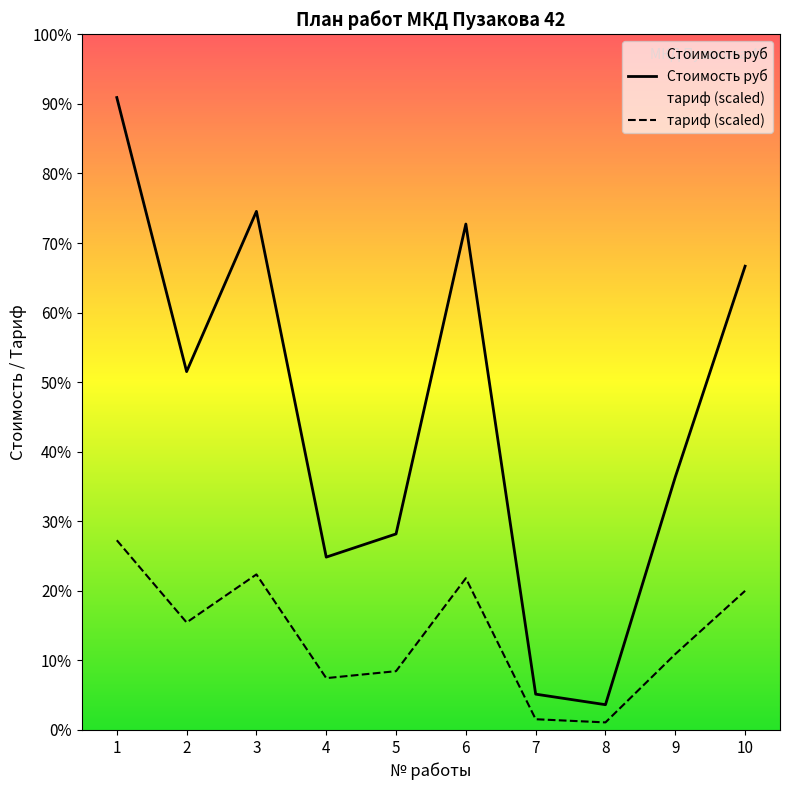

Reading left to right, extract all data points from this chart.

Стоимость руб: 1=164005.2	2=92936.3	3=134484.3	4=44828.1	5=50841.6	6=131204.2	7=9293.6	8=6560.2	9=65602.1	10=120270.5
тариф (scaled): 1=49201.6	2=27880.9	3=40345.3	4=13448.4	5=15252.5	6=39361.2	7=2788.1	8=1968.1	9=19680.6	10=36081.1